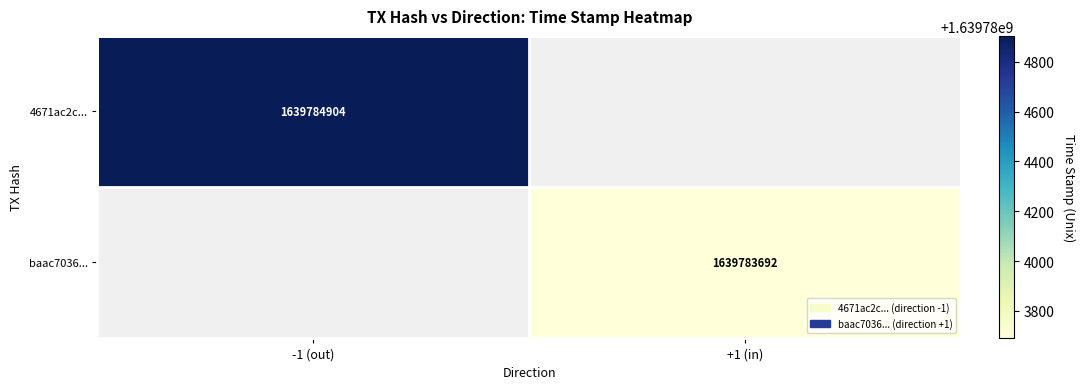

Is the value of baac7036... at +1 (in) greater than the value of 4671ac2c... at -1 (out)?

No